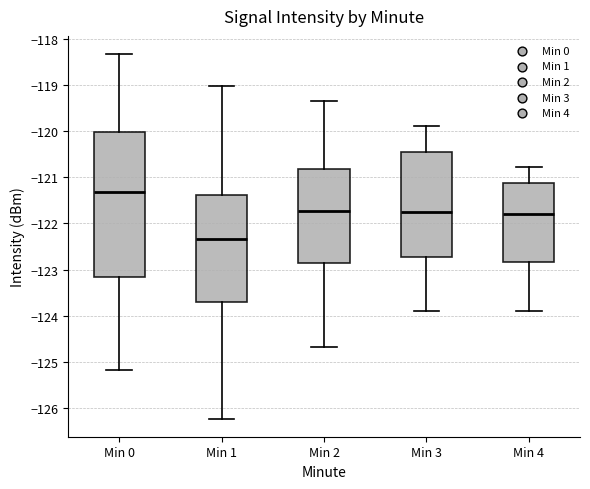

Comparing the boxes themselves (not the whiskers), which one is the tallest?

Min 0